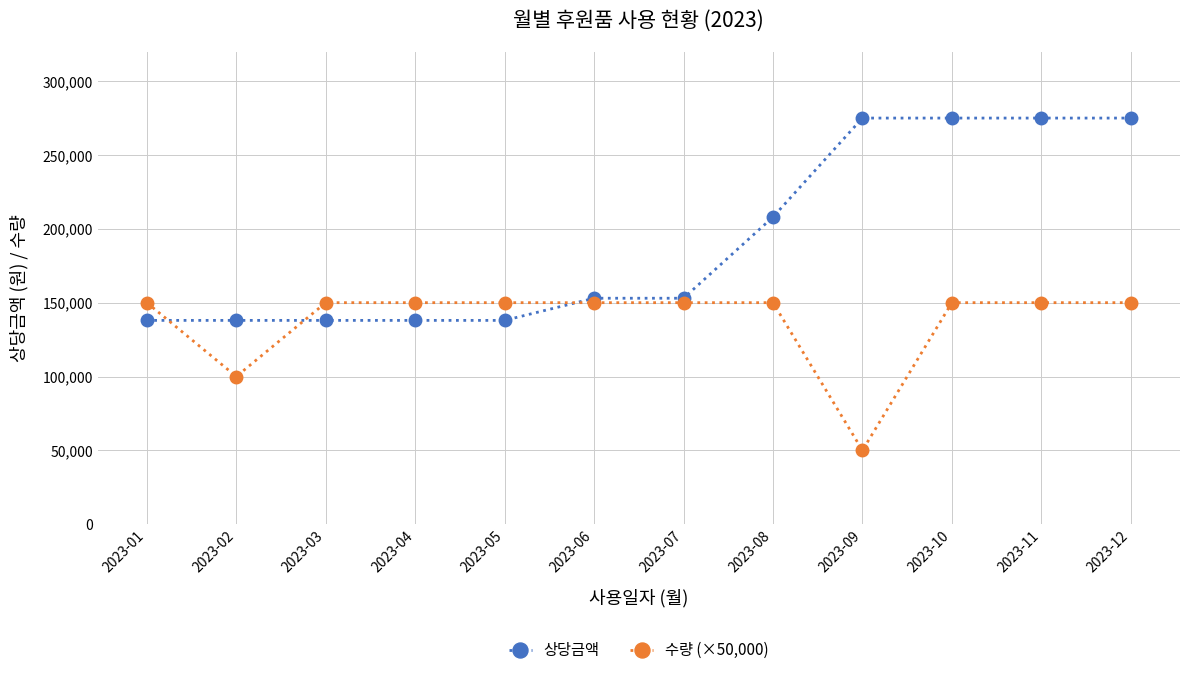

At 2023-12, list the series in order from largest to smallest.

상당금액, 수량 (×50,000)